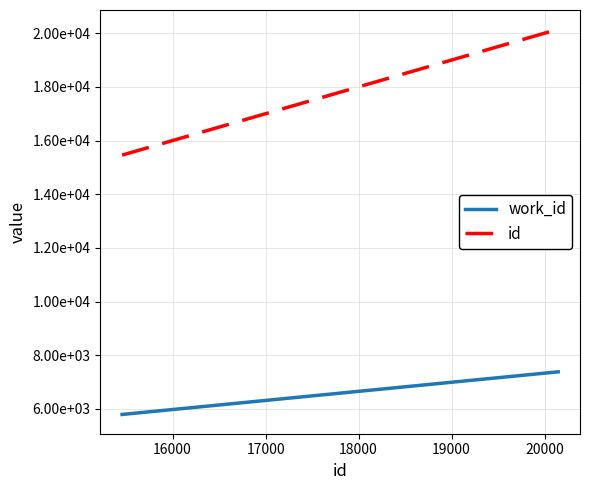

Which series has the largest range (max minus min)?

id